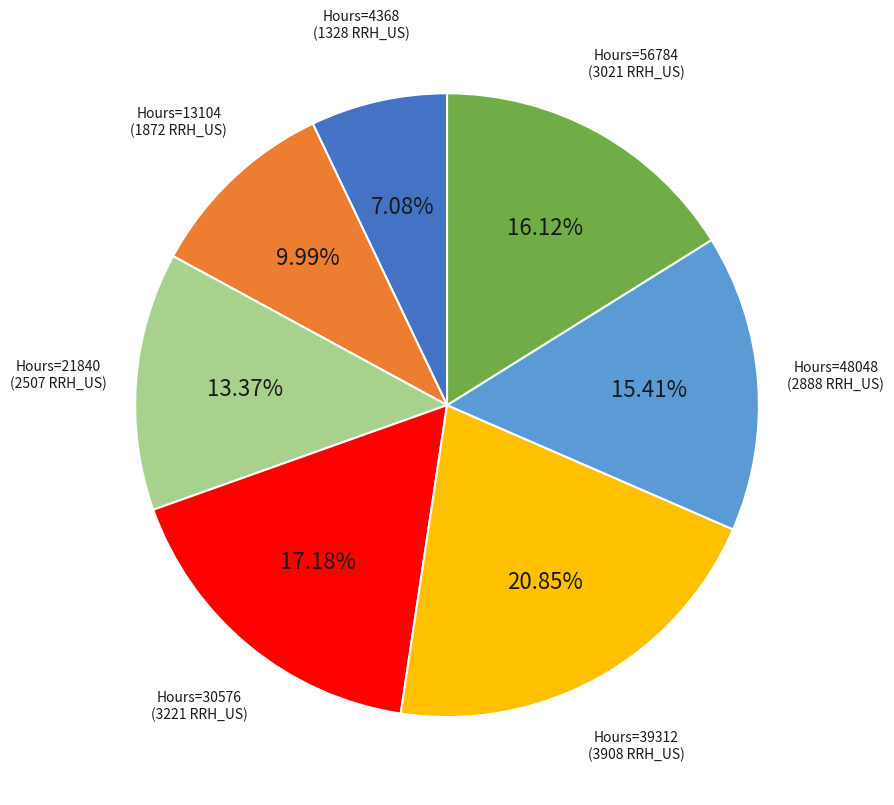

Does any single category account for the majority?

No